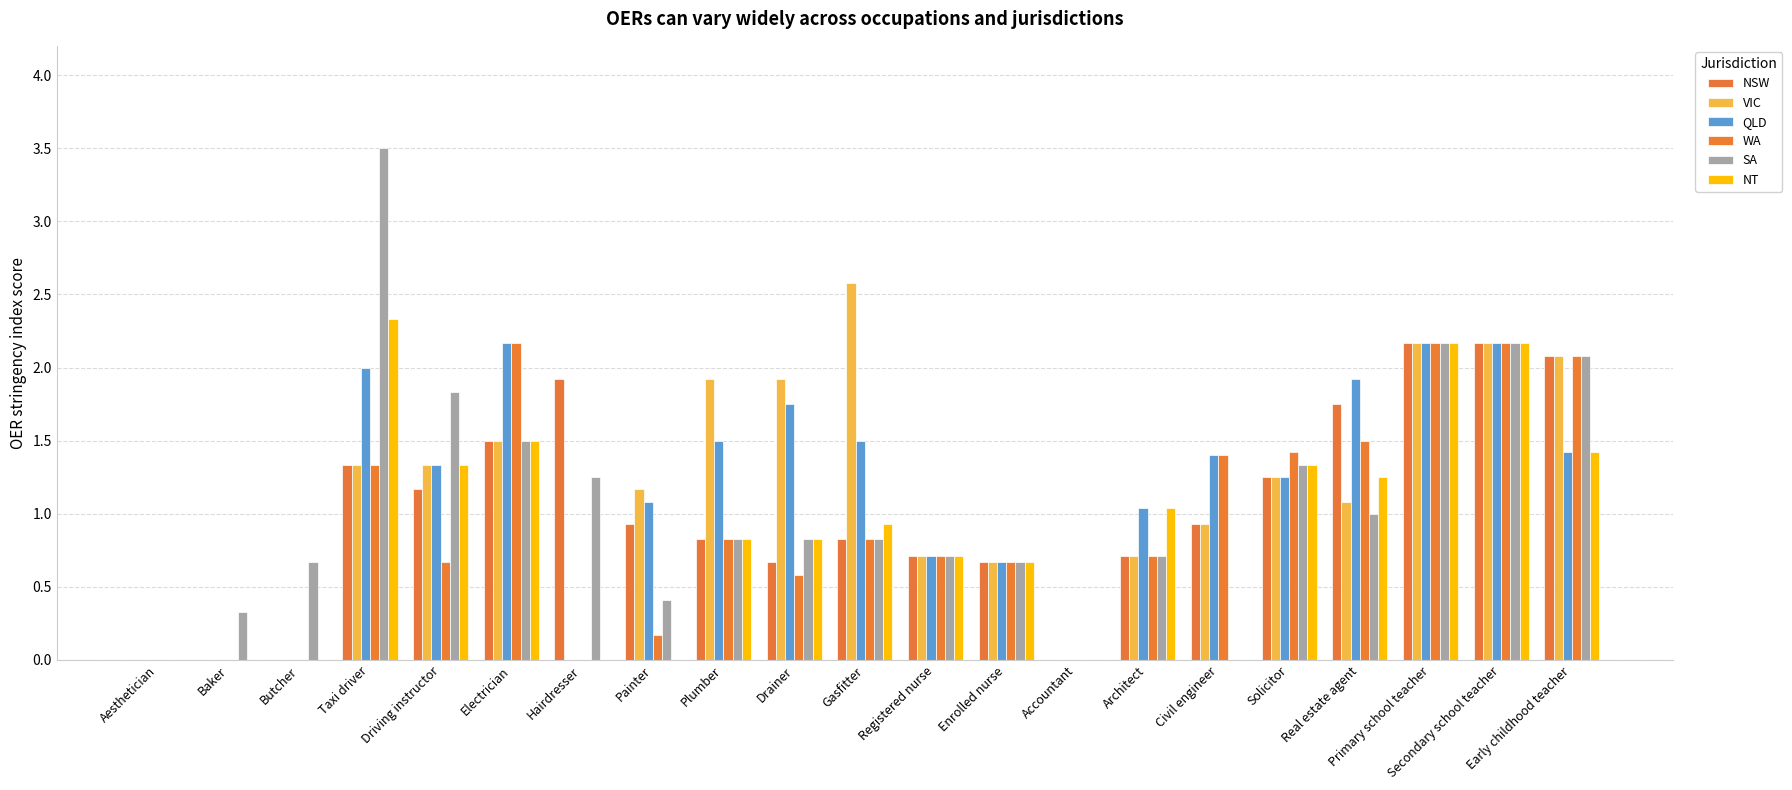

Is it true that NSW equals -1.2 at Baker?

False